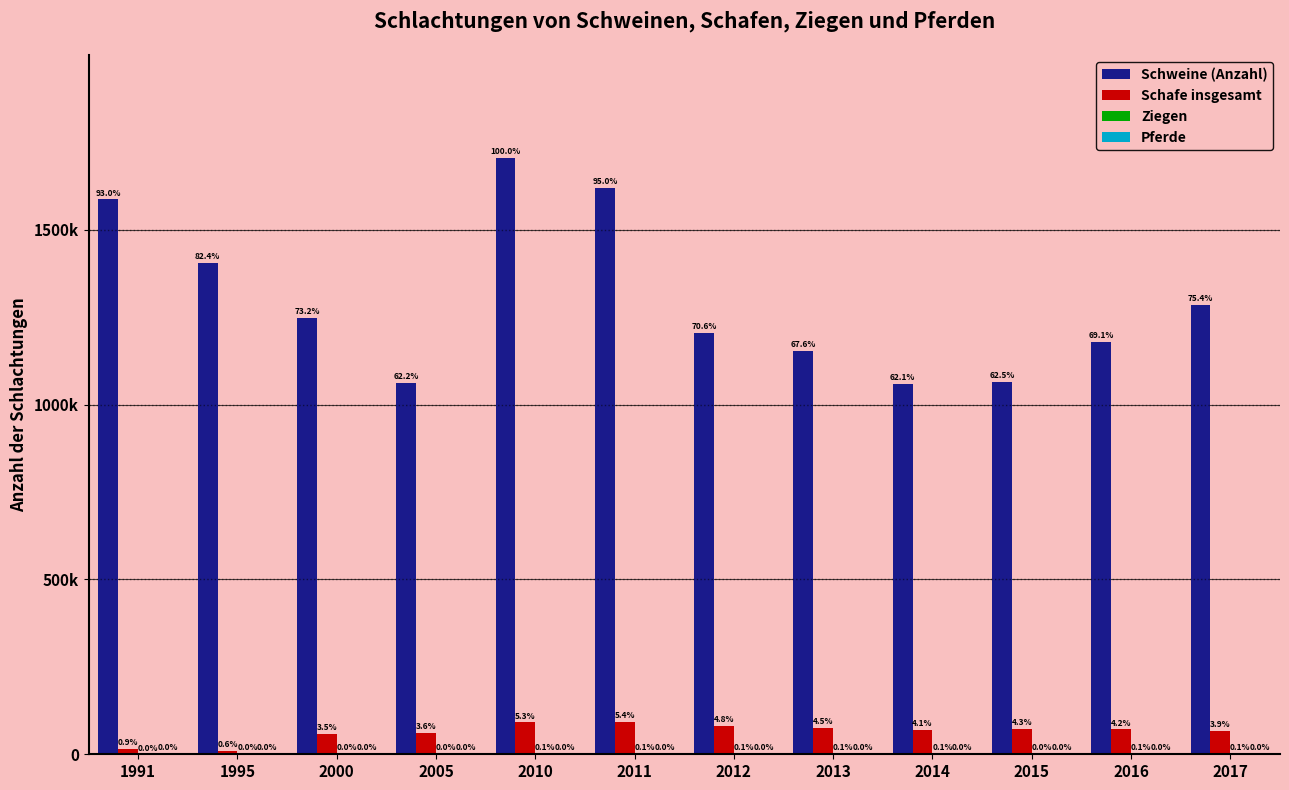

What is the difference between the maximum and second lowest values in the Schweine (Anzahl) series?

643912